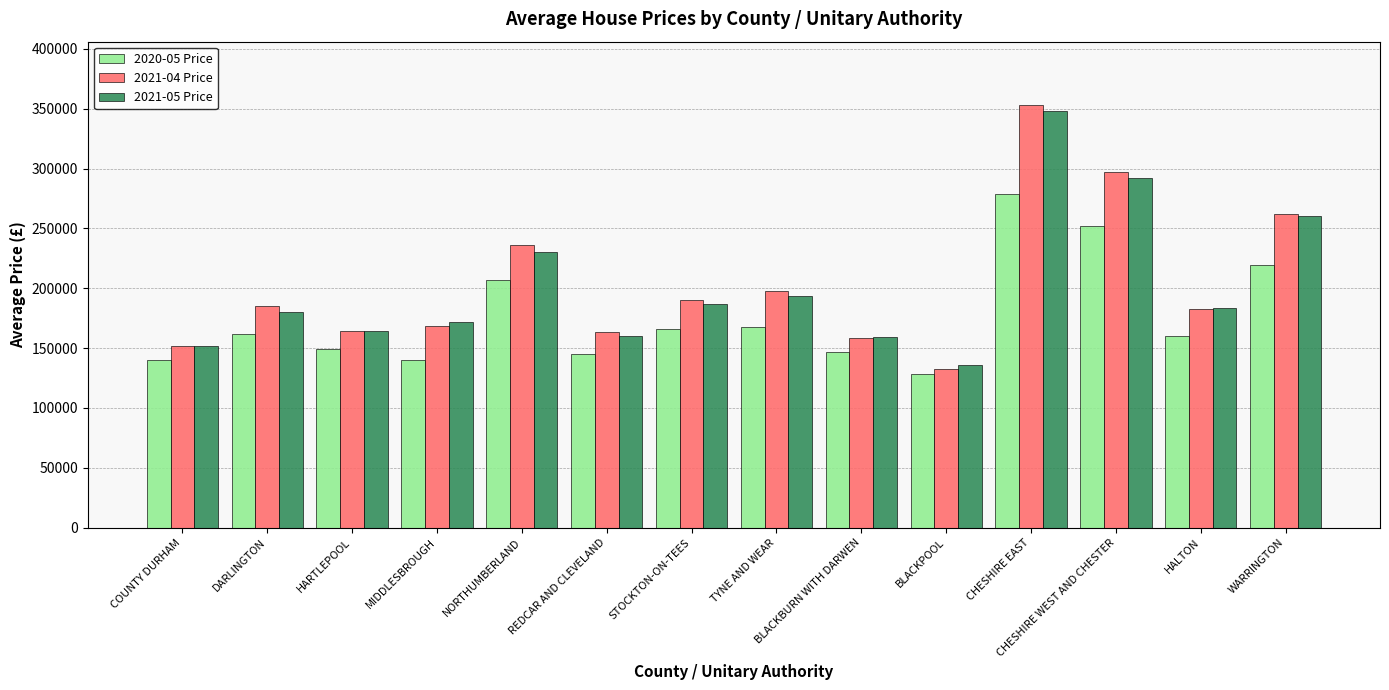

What is the average value of the 2020-05 Price series?

175811.0